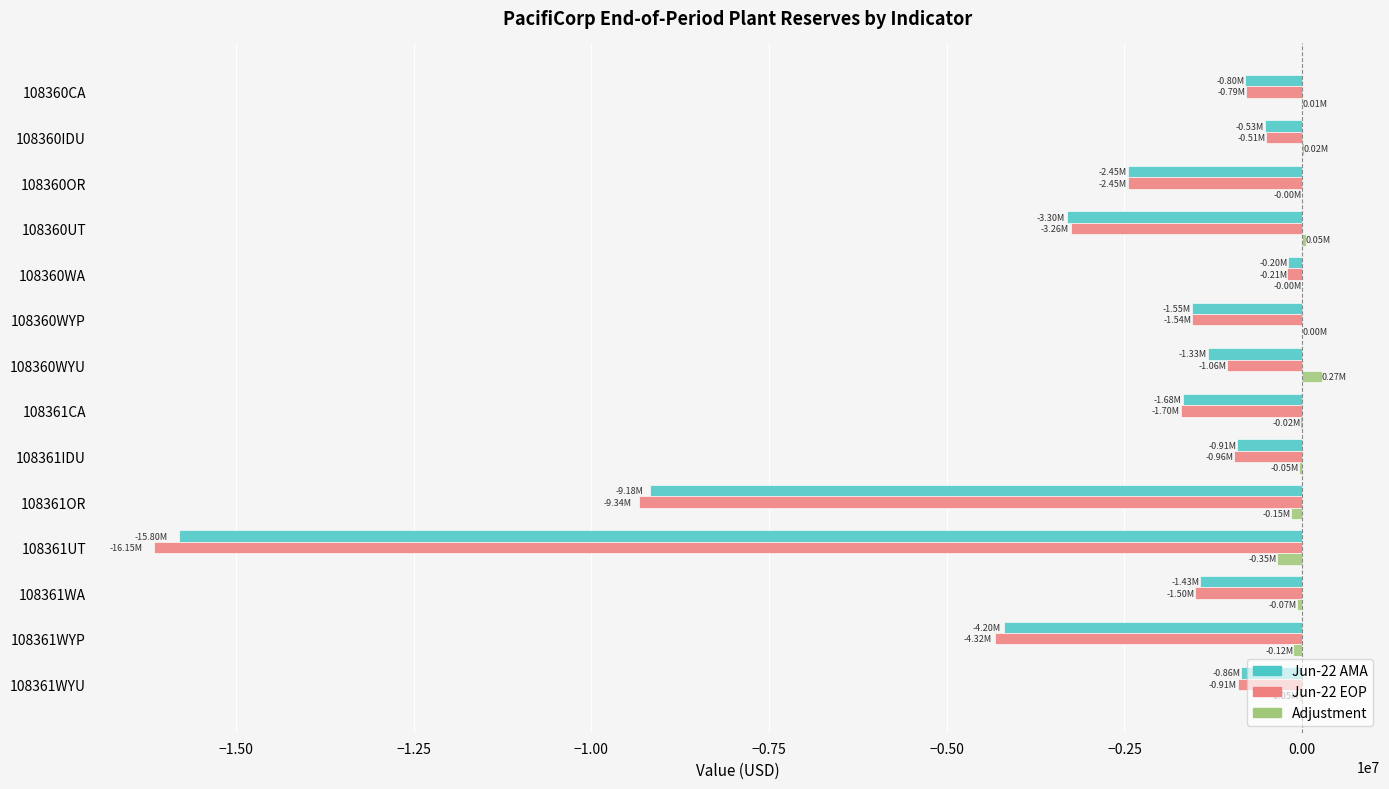

What is the sum of all Jun-22 EOP values?

-44699103.1